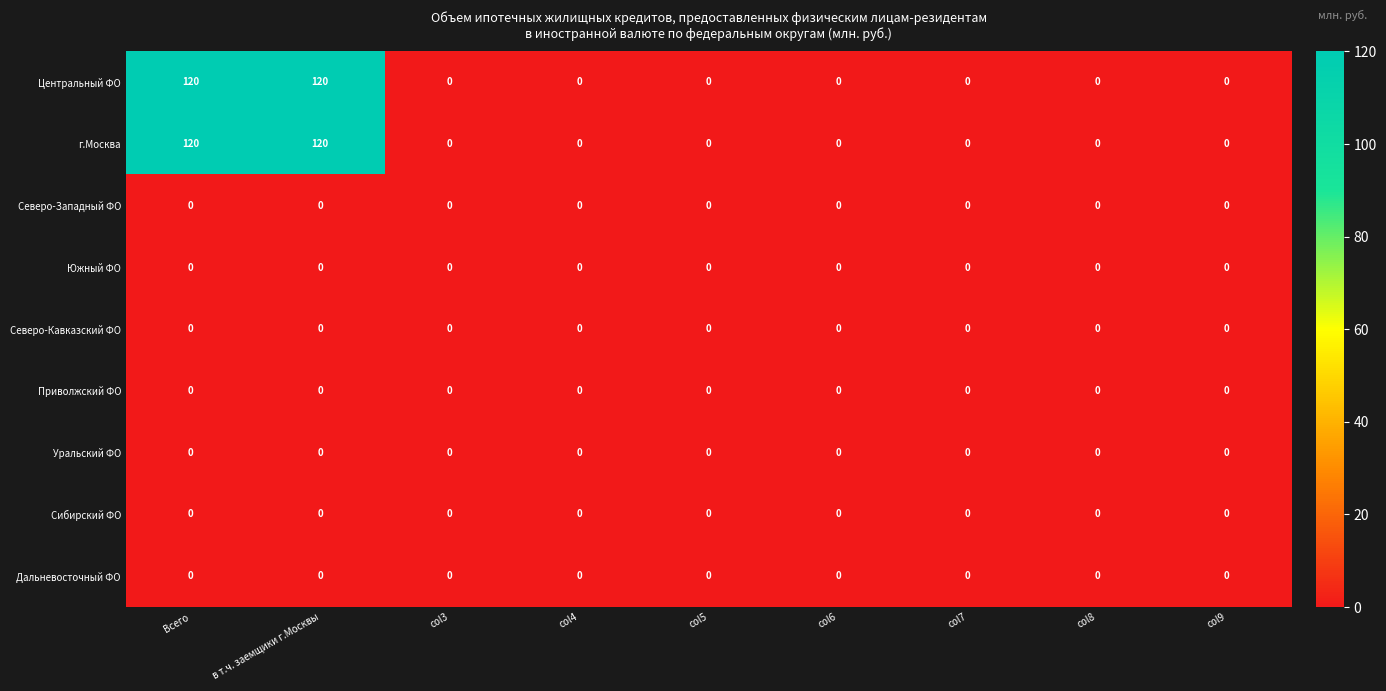

The value of Дальневосточный ФО at col7 is 0. True or false?

True